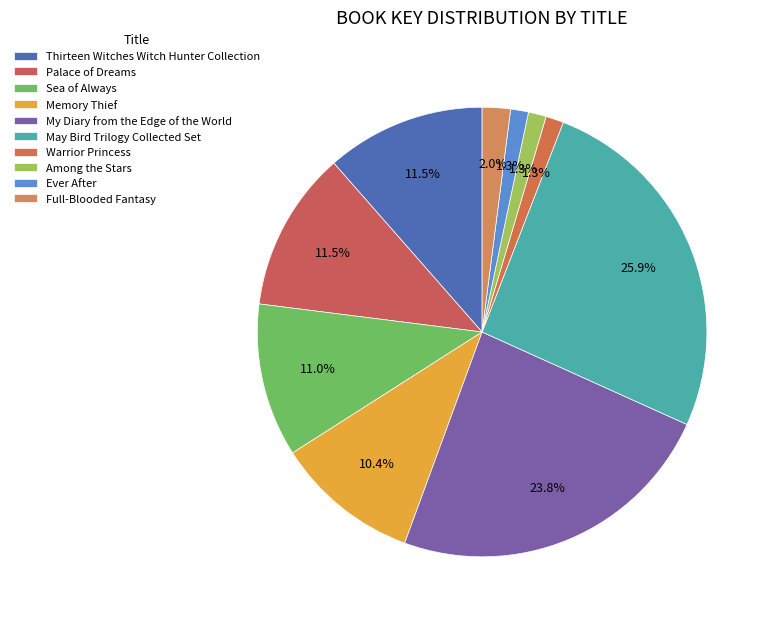

Does Warrior Princess account for over 50% of the chart?

No